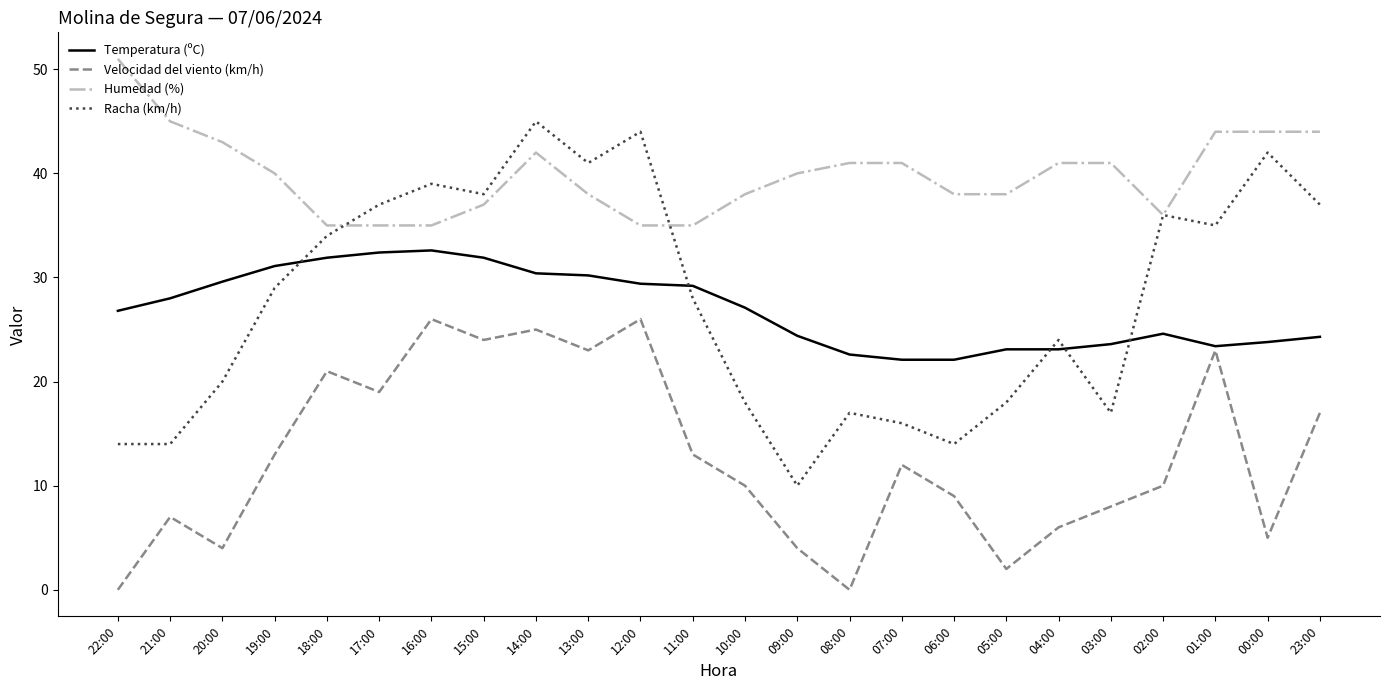

The Humedad (%) series shows 40.0 at 09:00. True or false?

True